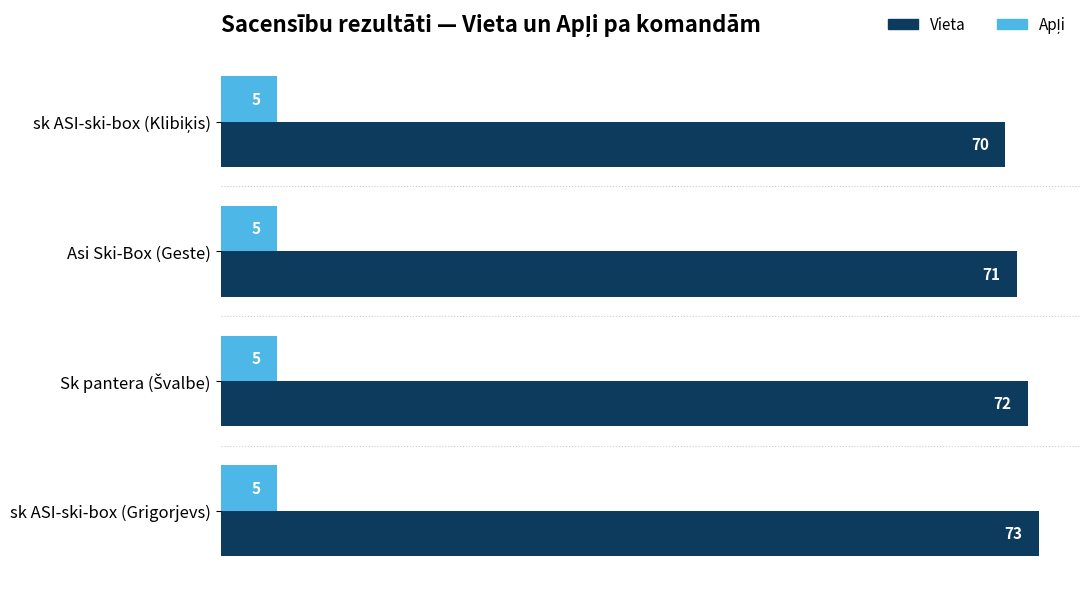

How many values in the Vieta series are below 72?

2